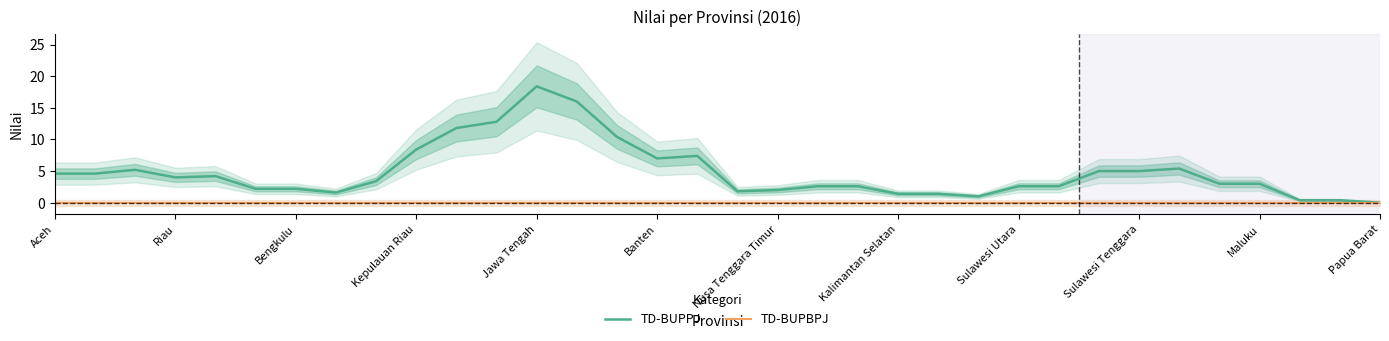

What is the maximum value for TD-BUPPJ?

18.4